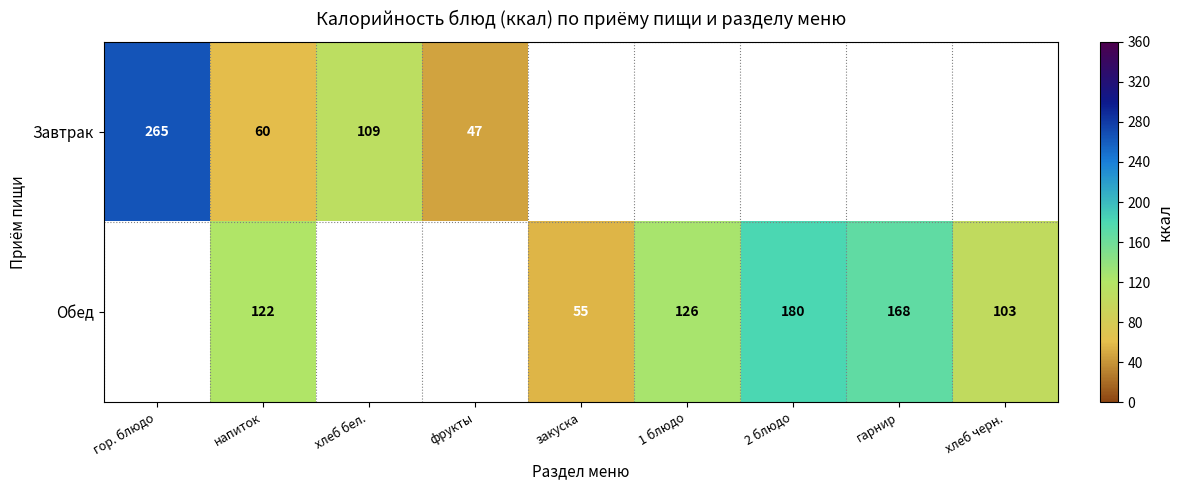

The value of Обед at хлеб черн. is 183.0. True or false?

False